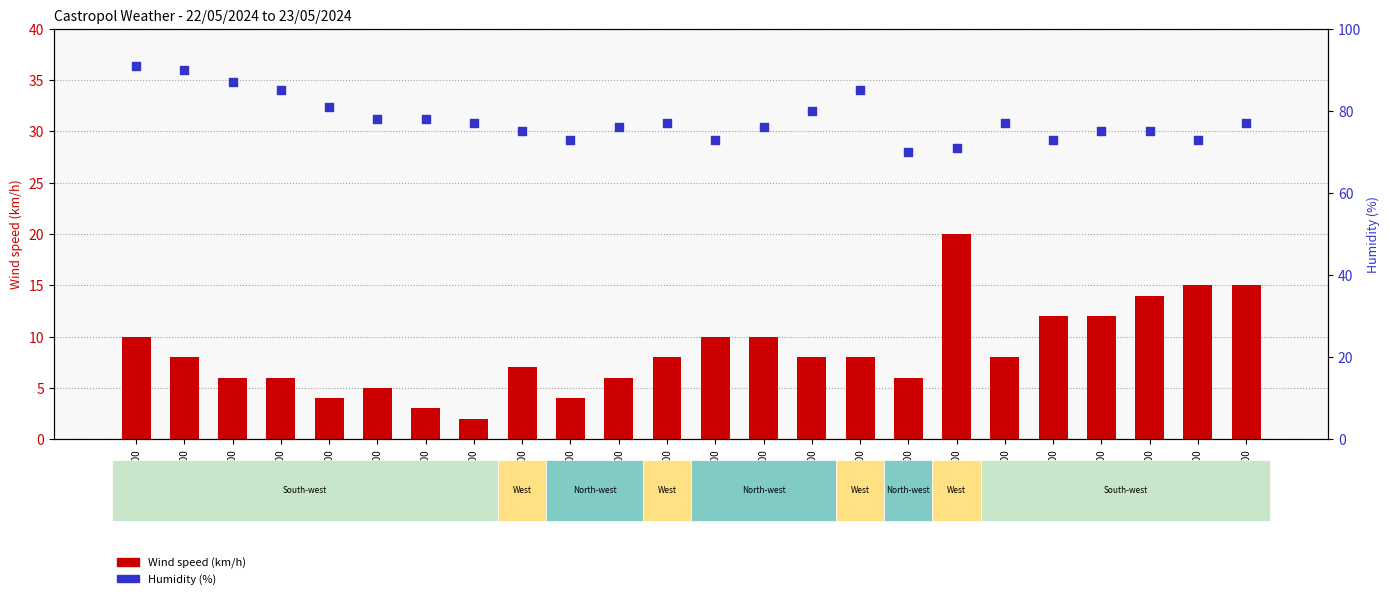

At how many categories does at least one series exceed 44?

24